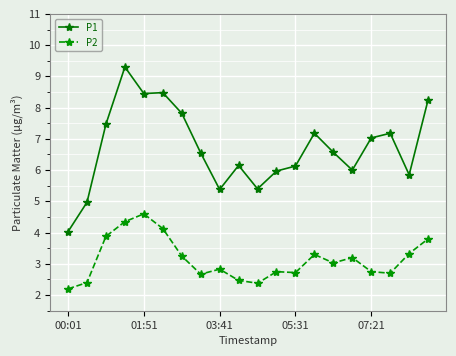

What are all the series names shown in the legend?

P1, P2